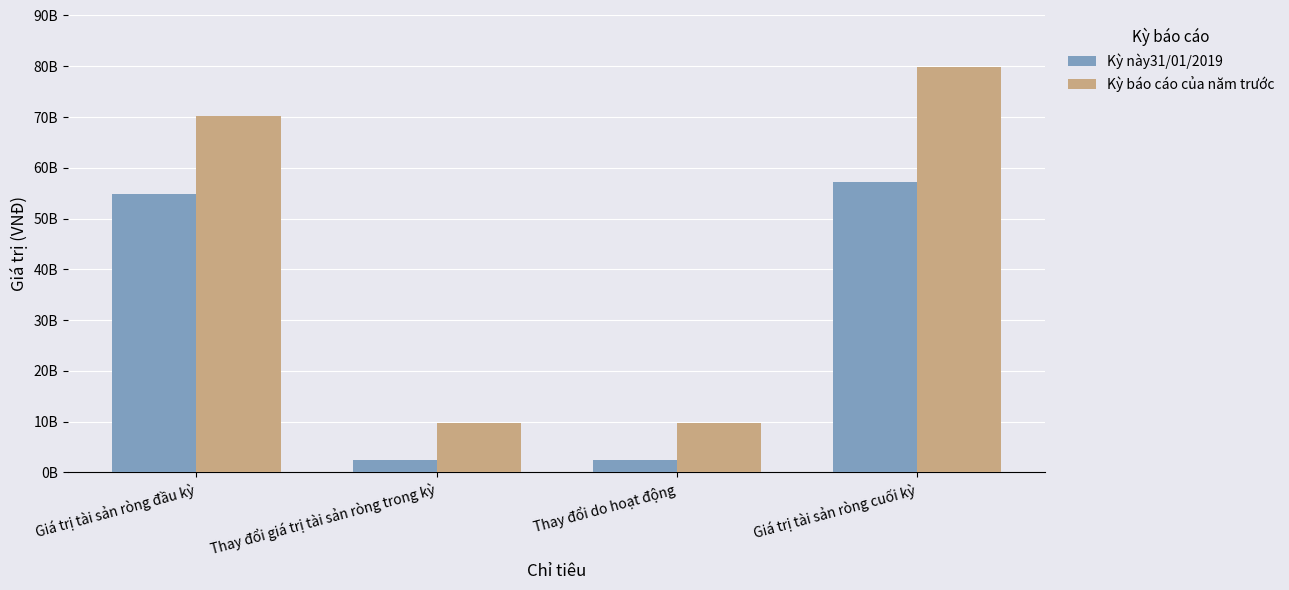

Between Giá trị tài sản ròng đầu kỳ and Giá trị tài sản ròng cuối kỳ, which is larger?

Giá trị tài sản ròng cuối kỳ